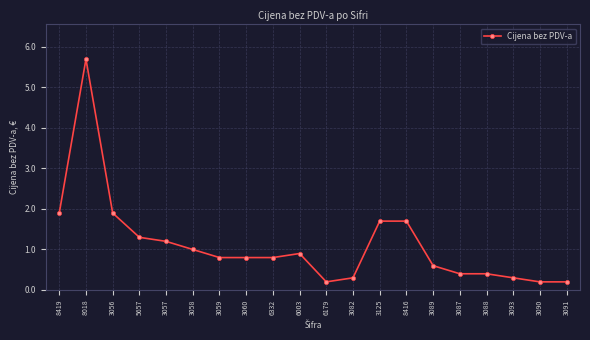

What position from the right is 3093?

3